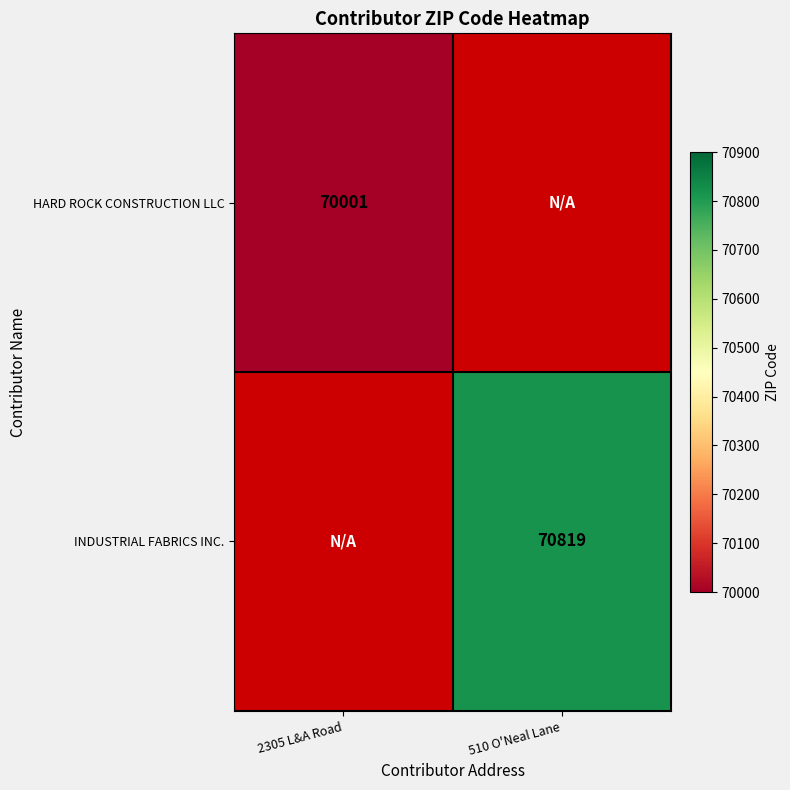

Is it true that HARD ROCK CONSTRUCTION LLC equals 99776 at 2305 L&A Road?

False